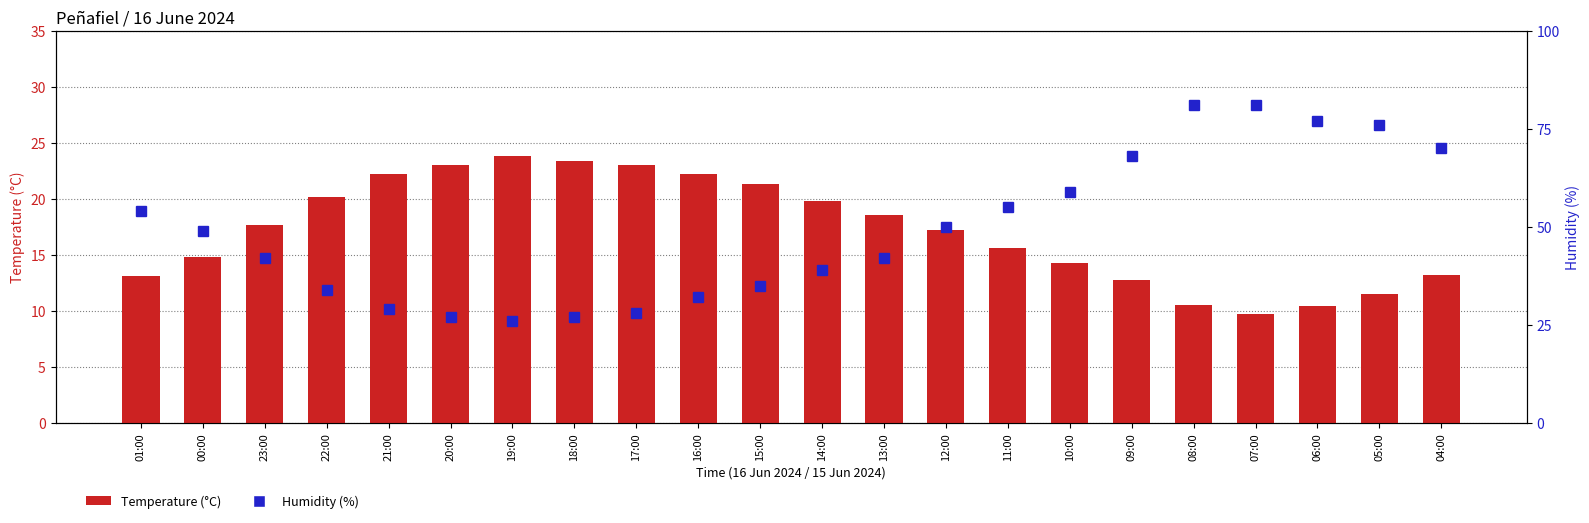

At which label does Temperature (°C) reach its peak?

19:00